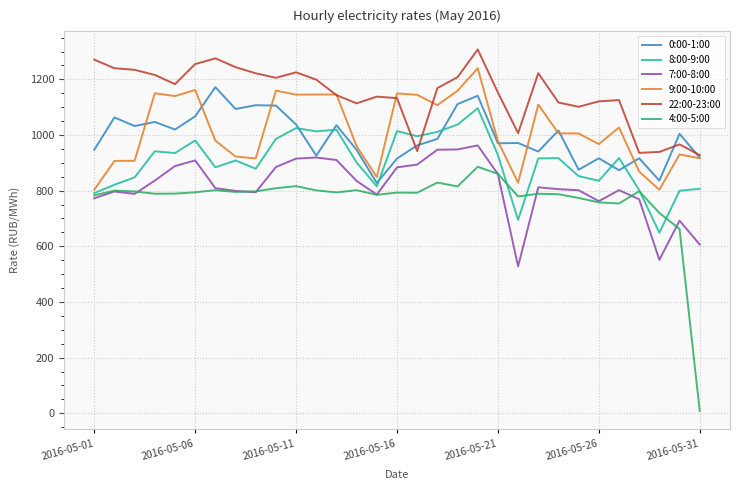

List the series in order of their peak value, lowest first.

4:00-5:00, 7:00-8:00, 8:00-9:00, 0:00-1:00, 9:00-10:00, 22:00-23:00